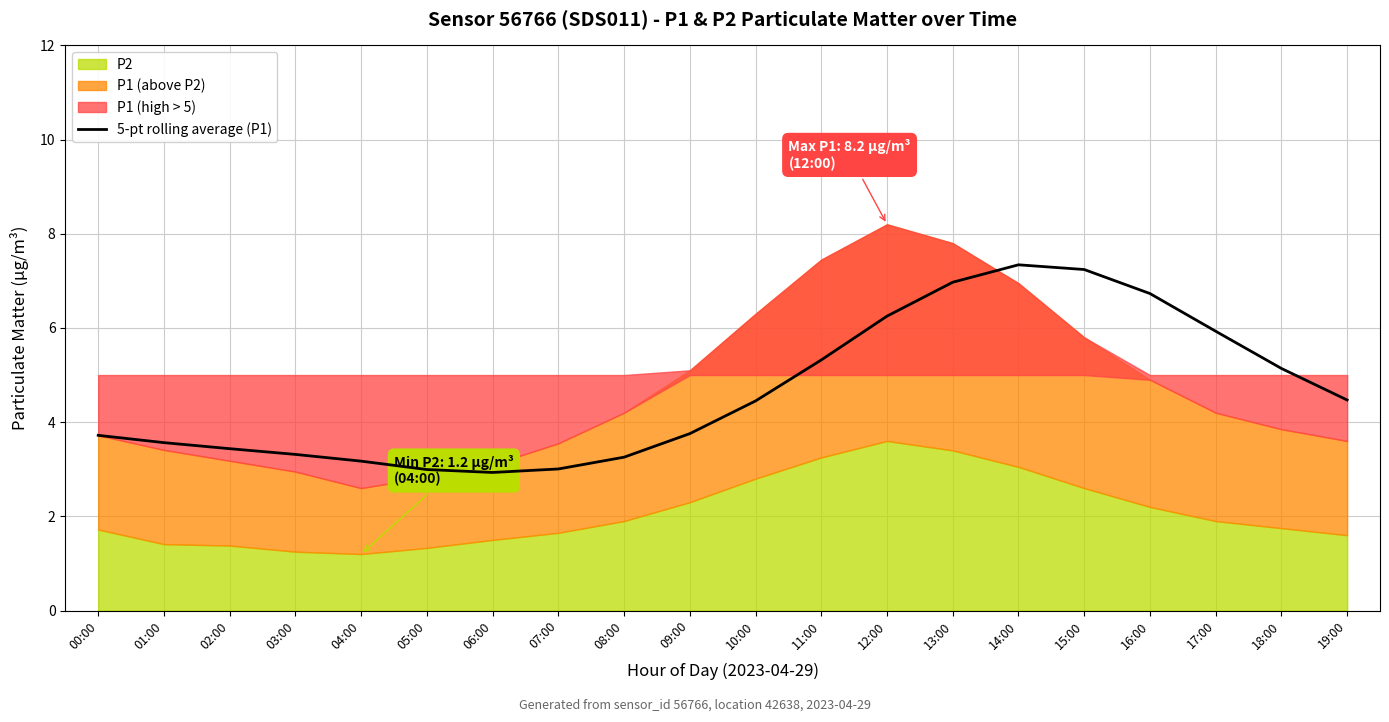

What is the label of the 11th point from the right?

09:00